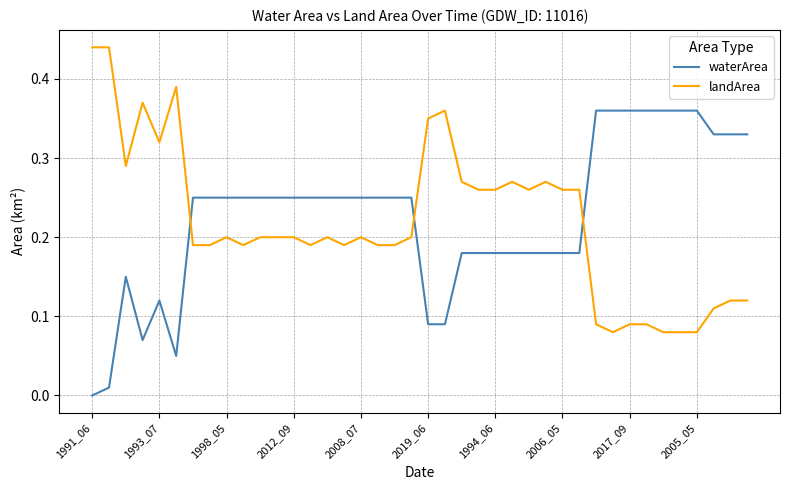

Rank the series by their maximum value, from lowest to highest.

waterArea, landArea